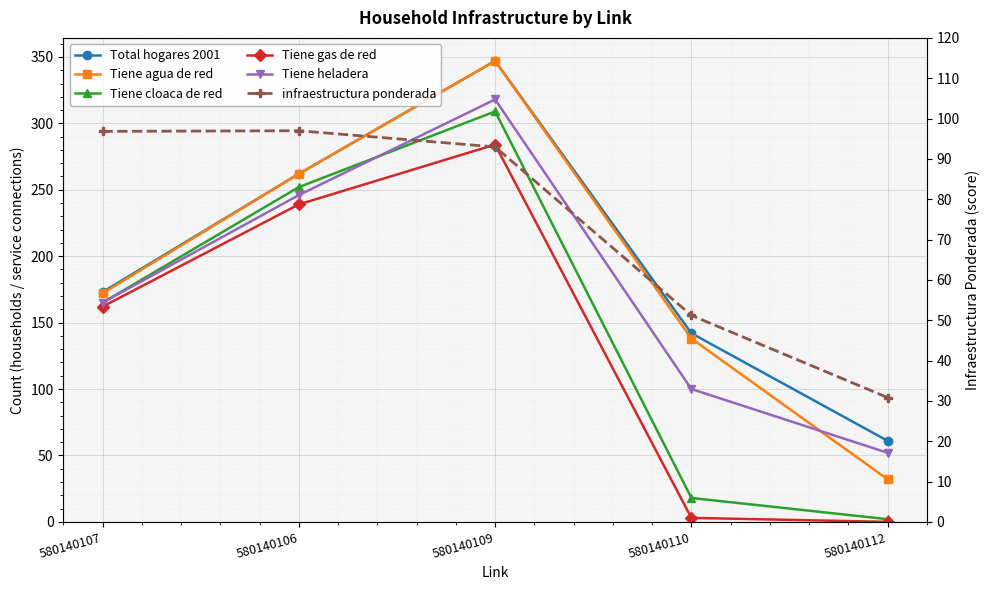

What is the value of the Tiene heladera point at the 1st from the left?

165.0